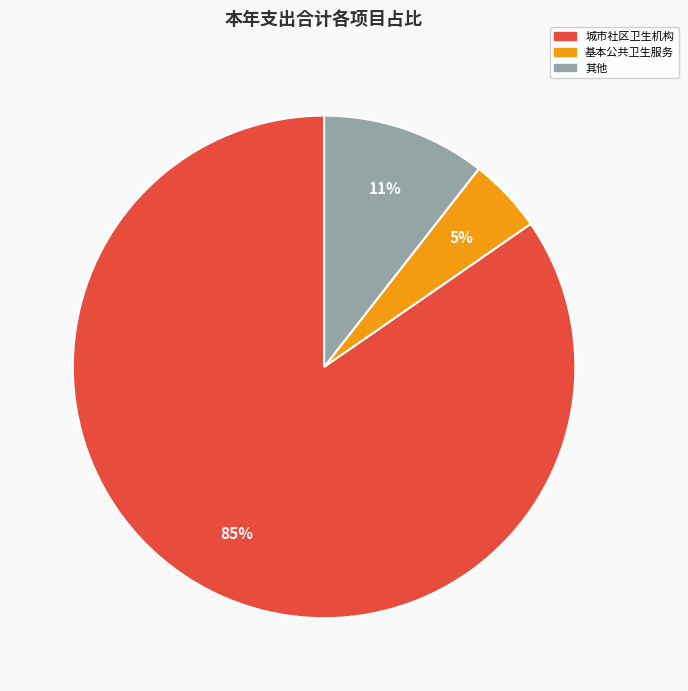

To the nearest percent, what is the average slice percentage?

33%